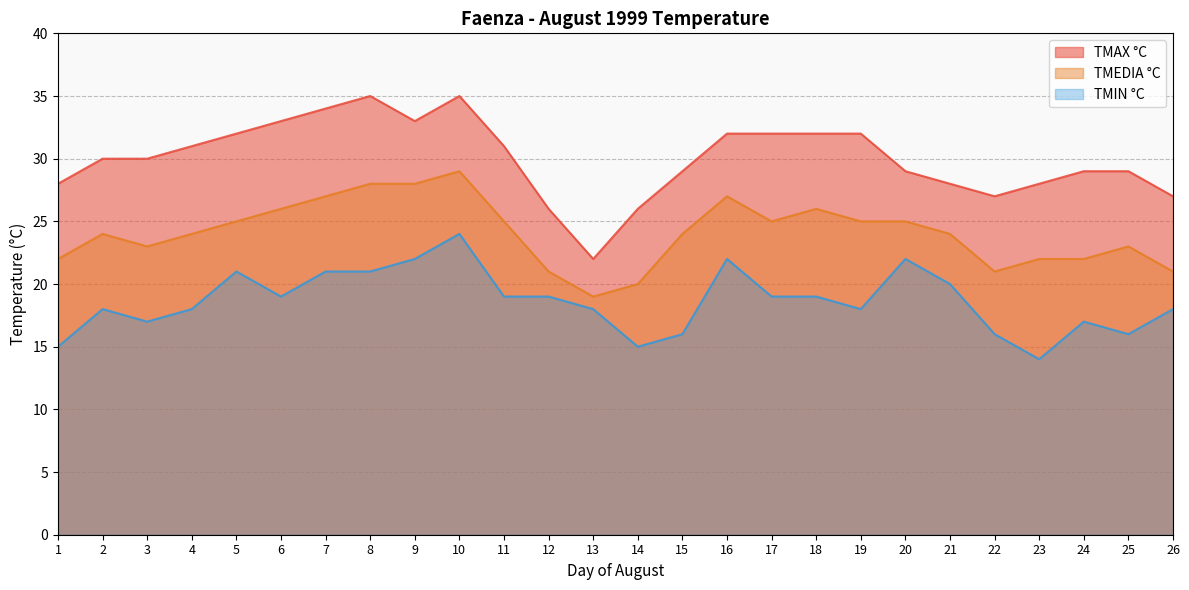

Where is TMIN °C nearest to the value 19?

6